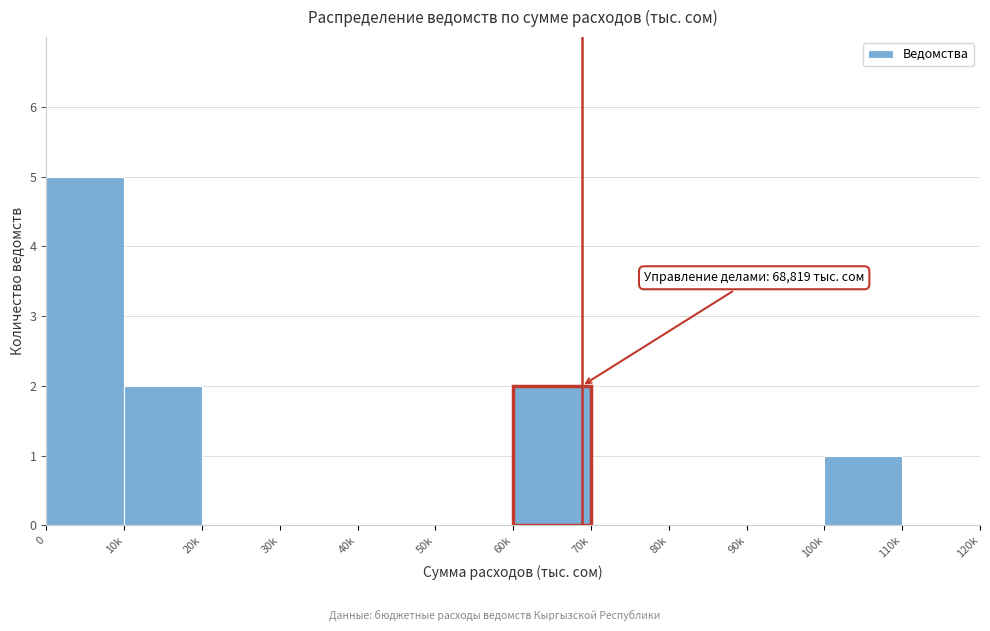

Reading left to right, extract all data points from this chart.

0=5	10k=2	20k=0	30k=0	40k=0	50k=0	60k=2	70k=0	80k=0	90k=0	100k=1	110k=0